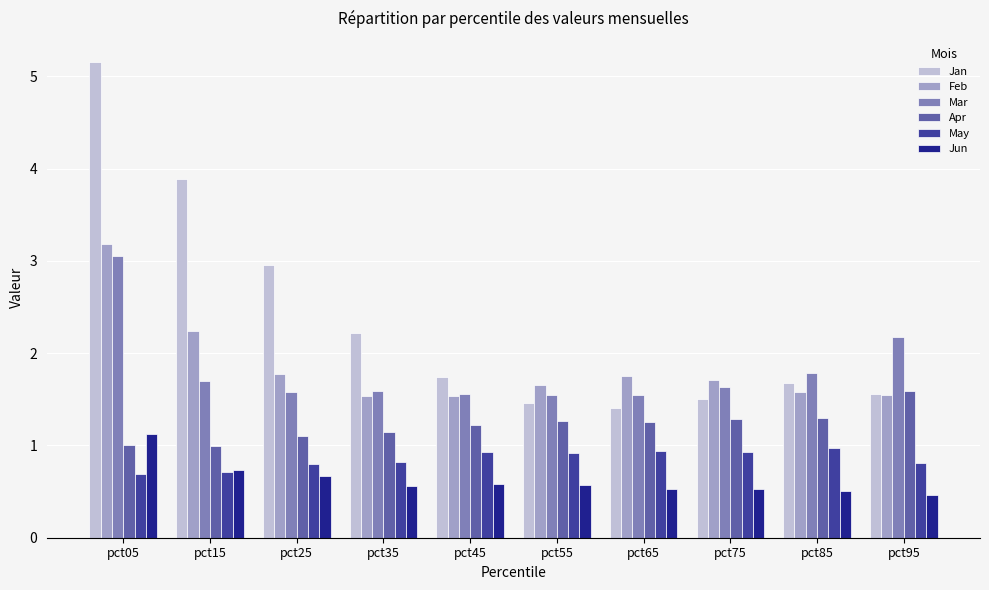

Count the number of categories in the chart.

10